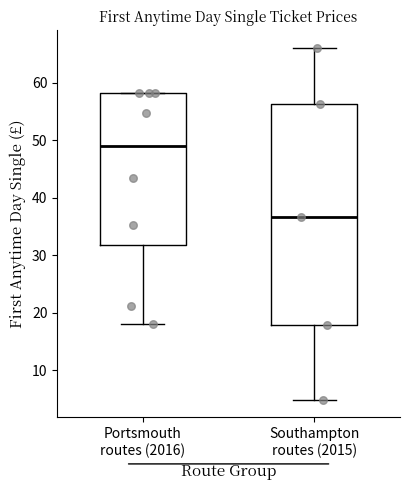

Reading left to right, transcribe this box plot: for each box, give where its median line is, the range the box spans, and where its two whiskers end, as read against the y-axis. The values are not printed on the chart, so give them approximately, as read against the axis.

Portsmouth routes (2016): median 49, box 32 to 58, whiskers 18 to 58
Southampton routes (2015): median 37, box 18 to 56, whiskers 5 to 66